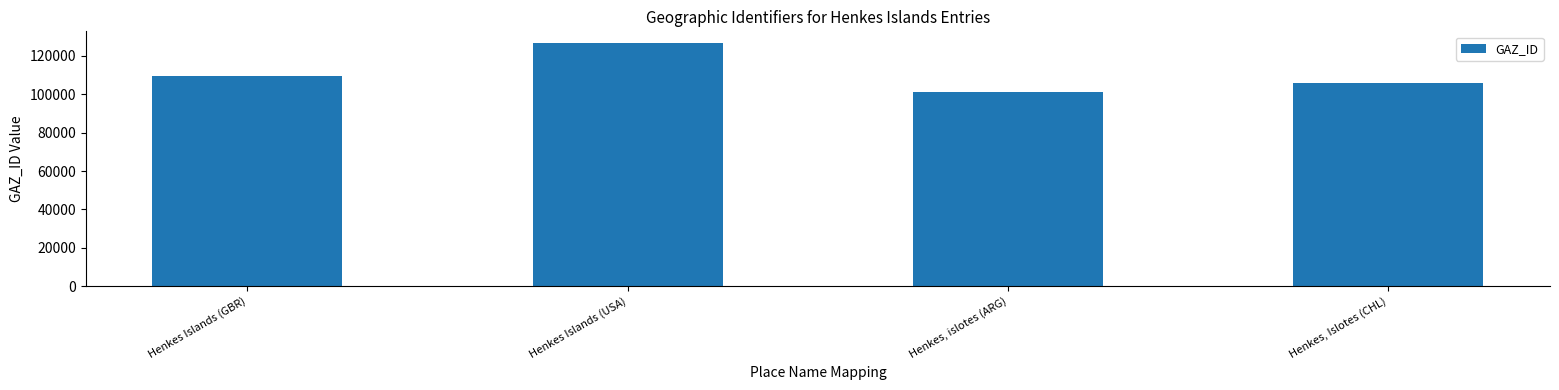

At which label is the value closest to 113778?

Henkes Islands (GBR)